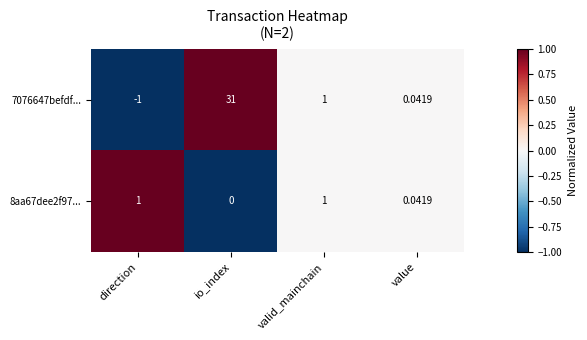

List the series in order of their peak value, lowest first.

8aa67dee2f97..., 7076647befdf...